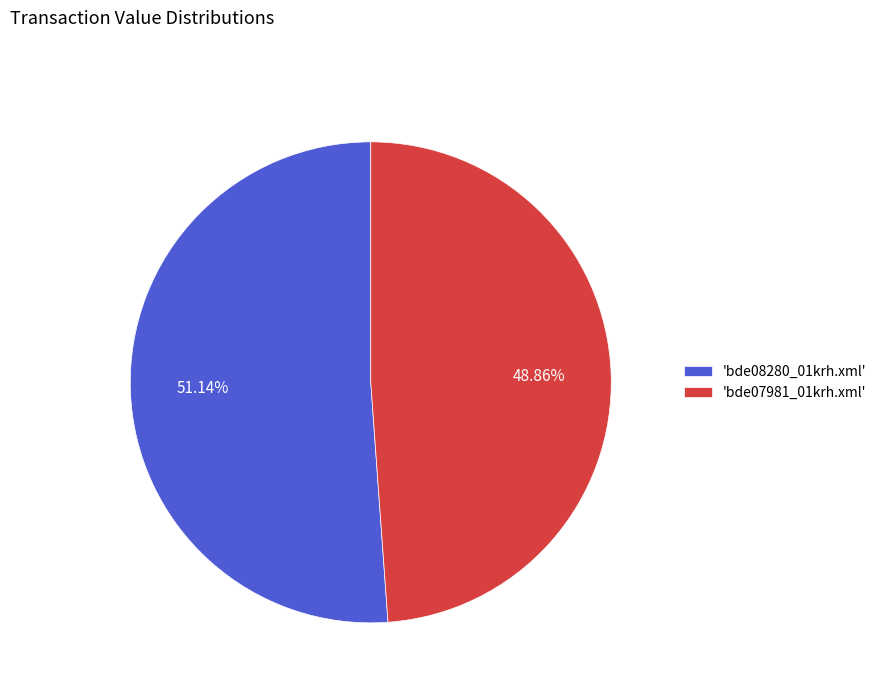

Approximately how many times larger is the value at 'bde08280_01krh.xml' compared to 'bde07981_01krh.xml'?

1.0